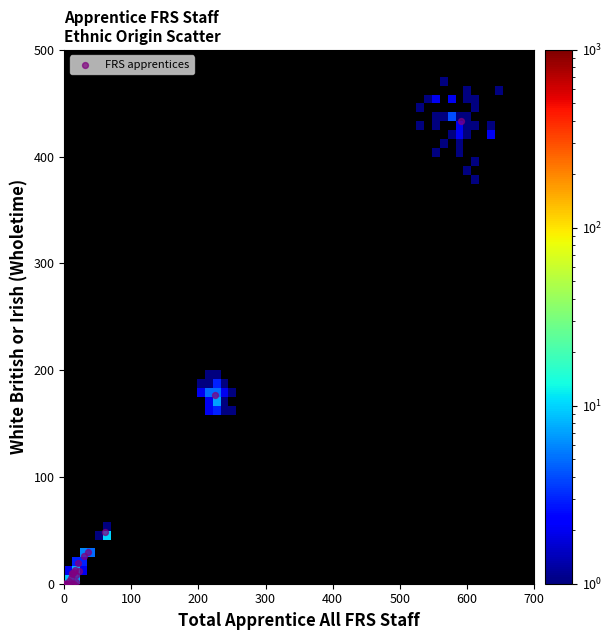

What Y value in the scatter plot is closest to 216?

177